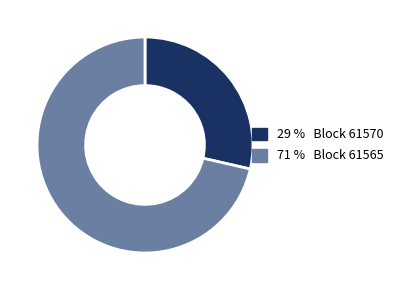

Which slice represents more than half of the pie?

71 % Block 61565